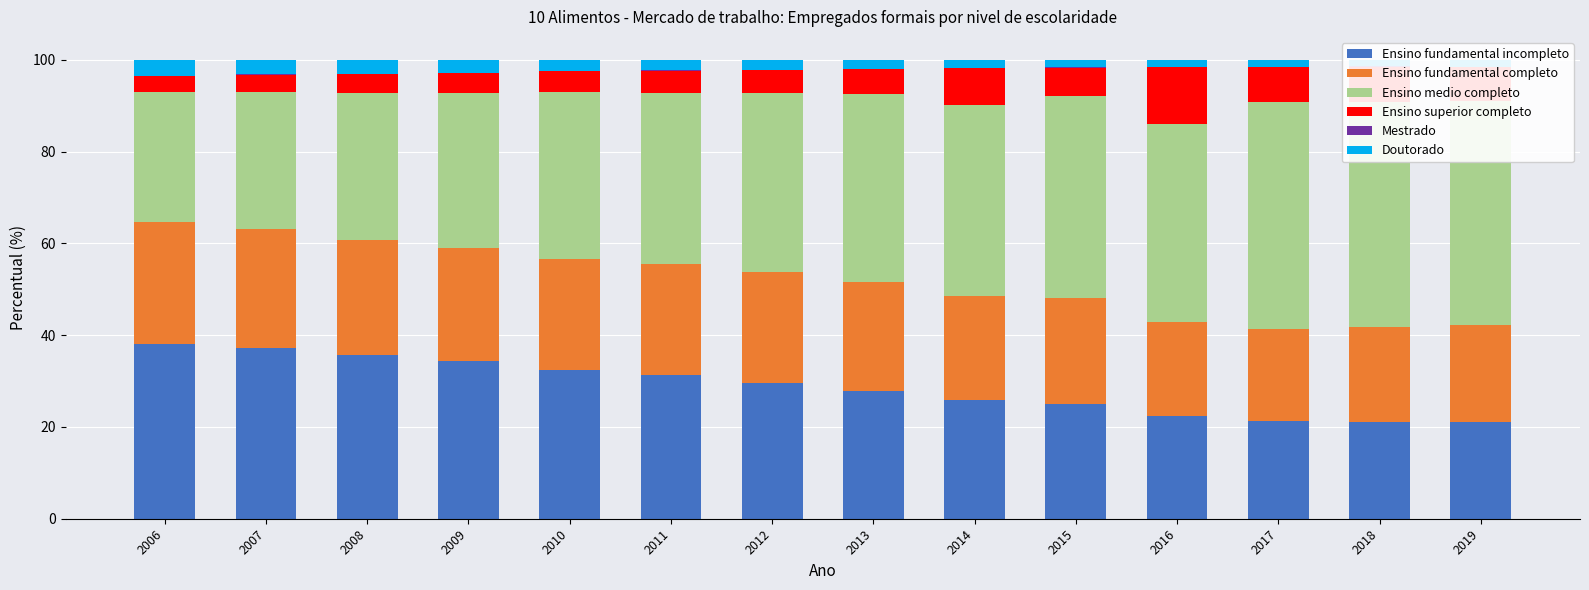

How many bars are there in each group?

6